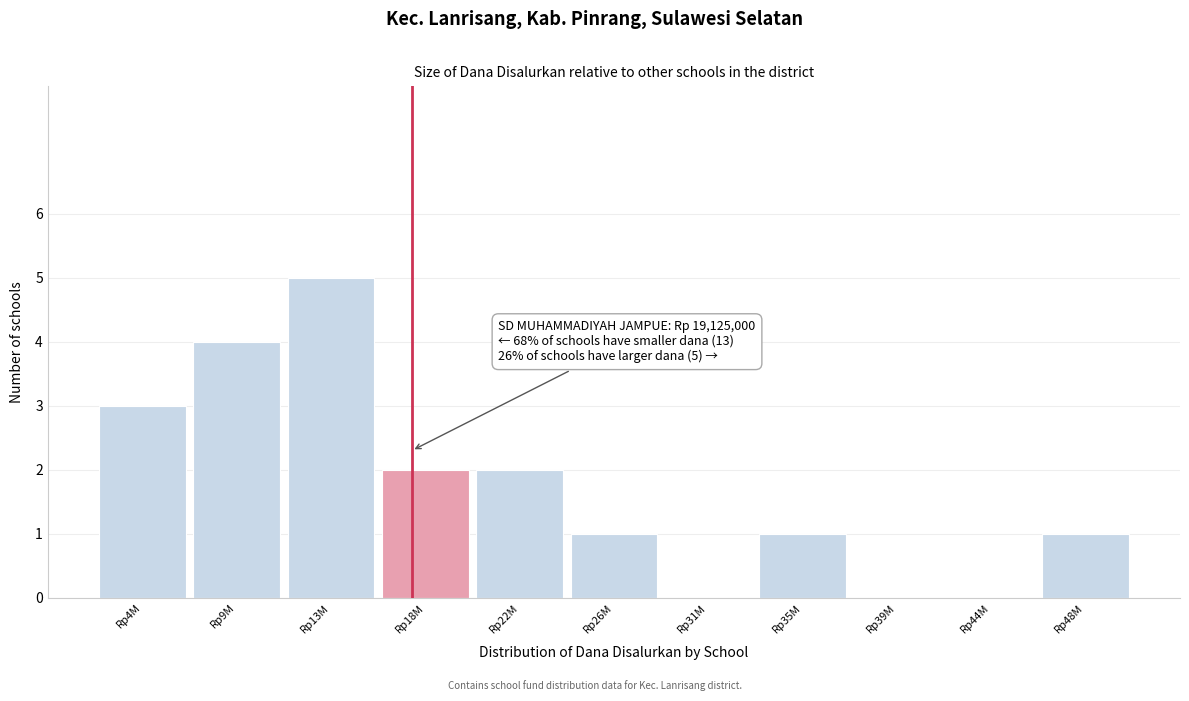

Reading left to right, transcribe all the data shown in this chart.

Rp4M=3	Rp9M=4	Rp13M=5	Rp18M=2	Rp22M=2	Rp26M=1	Rp31M=0	Rp35M=1	Rp39M=0	Rp44M=0	Rp48M=1